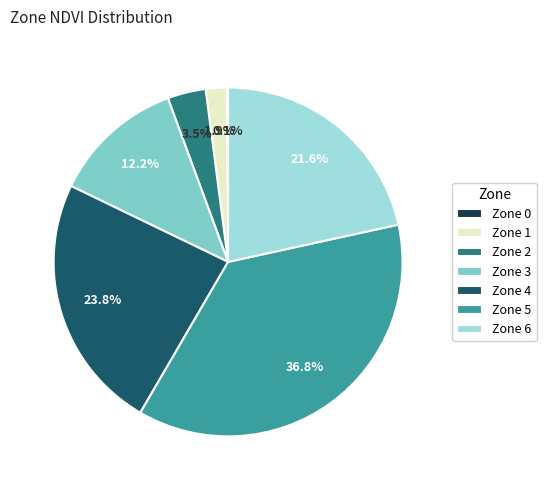

Between Zone 4 and Zone 3, which is larger?

Zone 4